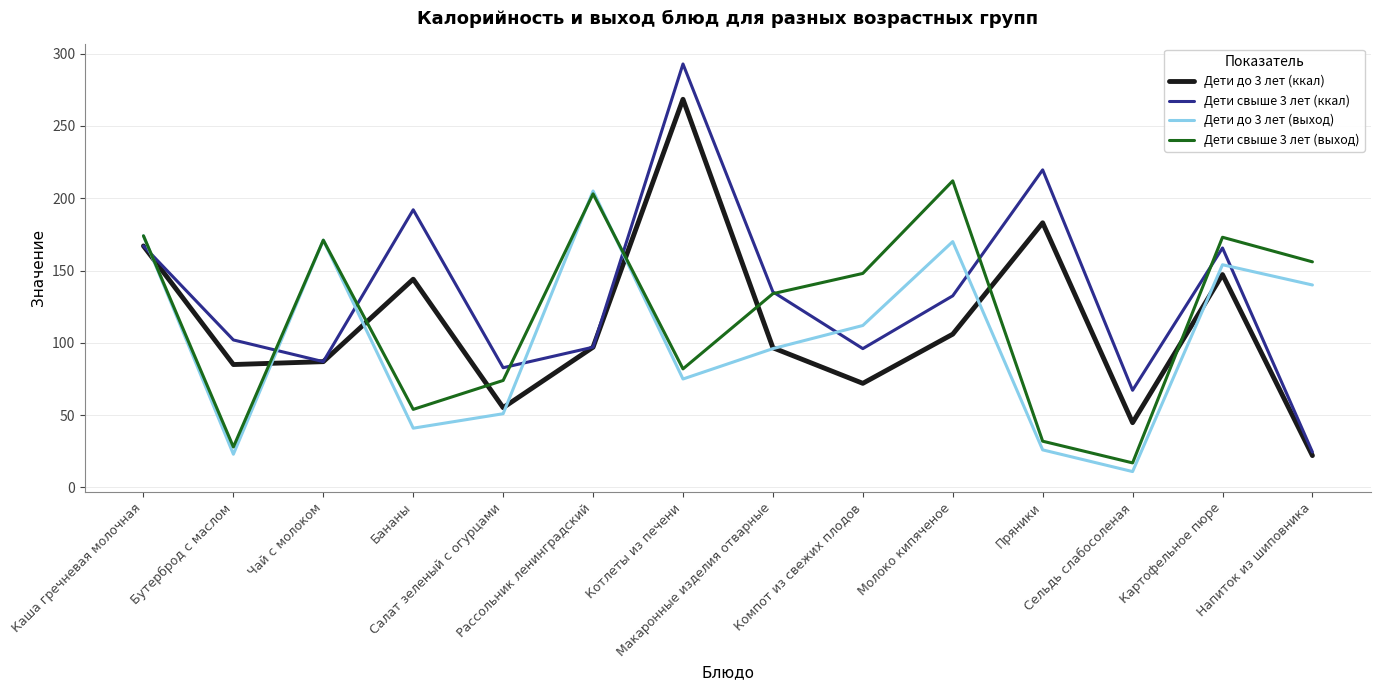

At which category is the sum across all series the highest?

Котлеты из печени